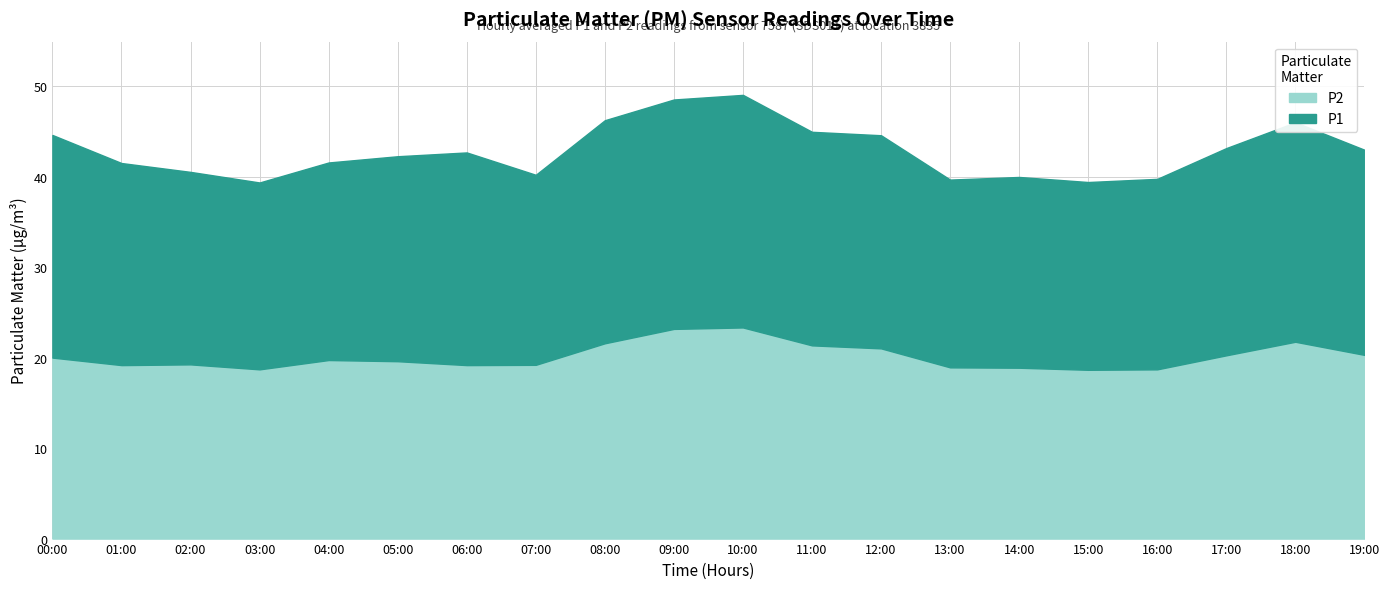

At which label does P2 first exceed 19?

00:00